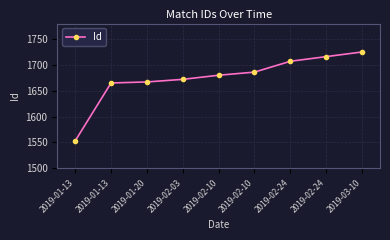

Is it true that the value at 2019-01-20 is 1104?

False